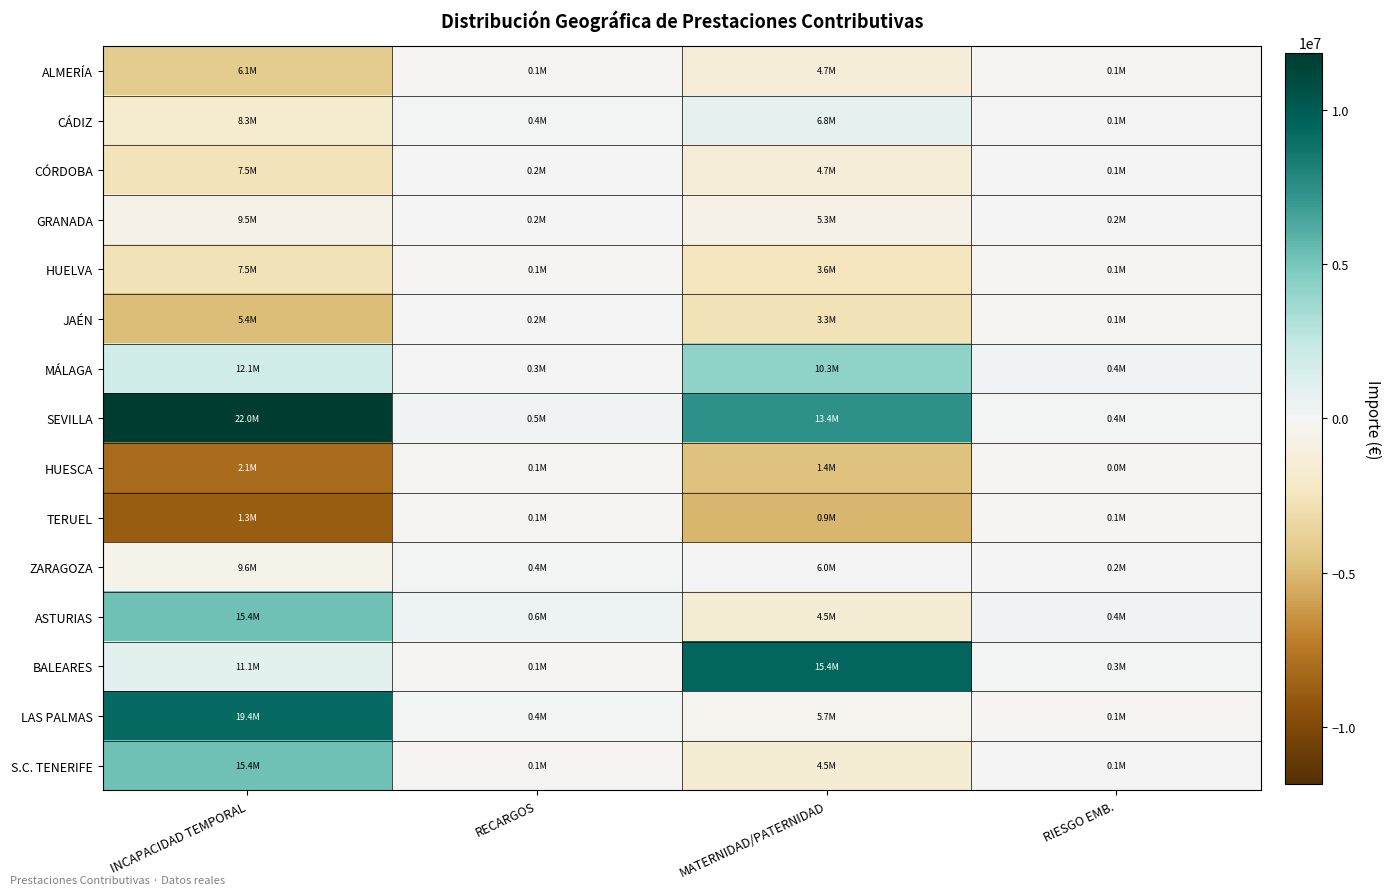

Reading right to left, transcribe all the data shown in this chart.

ALMERÍA: RIESGO EMB.=-108956.6	MATERNIDAD/PATERNIDAD=-1336525.0	RECARGOS=-124922.2	INCAPACIDAD TEMPORAL=-4108444.7
CÁDIZ: RIESGO EMB.=-40516.2	MATERNIDAD/PATERNIDAD=777171.4	RECARGOS=169267.9	INCAPACIDAD TEMPORAL=-1842262.0
CÓRDOBA: RIESGO EMB.=-57025.6	MATERNIDAD/PATERNIDAD=-1302333.8	RECARGOS=-81966.2	INCAPACIDAD TEMPORAL=-2667555.3
GRANADA: RIESGO EMB.=22540.2	MATERNIDAD/PATERNIDAD=-717444.9	RECARGOS=-53319.6	INCAPACIDAD TEMPORAL=-697967.9
HUELVA: RIESGO EMB.=-99011.4	MATERNIDAD/PATERNIDAD=-2488710.5	RECARGOS=-132876.8	INCAPACIDAD TEMPORAL=-2710081.4
JAÉN: RIESGO EMB.=-107244.8	MATERNIDAD/PATERNIDAD=-2697336.7	RECARGOS=-45013.5	INCAPACIDAD TEMPORAL=-4830077.9
MÁLAGA: RIESGO EMB.=262058.4	MATERNIDAD/PATERNIDAD=4213150.6	RECARGOS=25332.2	INCAPACIDAD TEMPORAL=1916494.6
SEVILLA: RIESGO EMB.=179021.9	MATERNIDAD/PATERNIDAD=7391728.4	RECARGOS=214066.4	INCAPACIDAD TEMPORAL=11854639.0
HUESCA: RIESGO EMB.=-137962.4	MATERNIDAD/PATERNIDAD=-4635463.0	RECARGOS=-200531.9	INCAPACIDAD TEMPORAL=-8105895.5
TERUEL: RIESGO EMB.=-123217.2	MATERNIDAD/PATERNIDAD=-5102660.3	RECARGOS=-134222.8	INCAPACIDAD TEMPORAL=-8882334.8
ZARAGOZA: RIESGO EMB.=10289.0	MATERNIDAD/PATERNIDAD=-83613.6	RECARGOS=136801.1	INCAPACIDAD TEMPORAL=-541892.6
ASTURIAS: RIESGO EMB.=194893.0	MATERNIDAD/PATERNIDAD=-1553013.0	RECARGOS=372203.0	INCAPACIDAD TEMPORAL=5237644.6
BALEARES: RIESGO EMB.=145424.0	MATERNIDAD/PATERNIDAD=9370784.1	RECARGOS=-105424.4	INCAPACIDAD TEMPORAL=940883.3
LAS PALMAS: RIESGO EMB.=-103098.8	MATERNIDAD/PATERNIDAD=-295717.9	RECARGOS=118699.2	INCAPACIDAD TEMPORAL=9220522.5
S.C. TENERIFE: RIESGO EMB.=-37193.7	MATERNIDAD/PATERNIDAD=-1540015.8	RECARGOS=-158092.5	INCAPACIDAD TEMPORAL=5216328.1